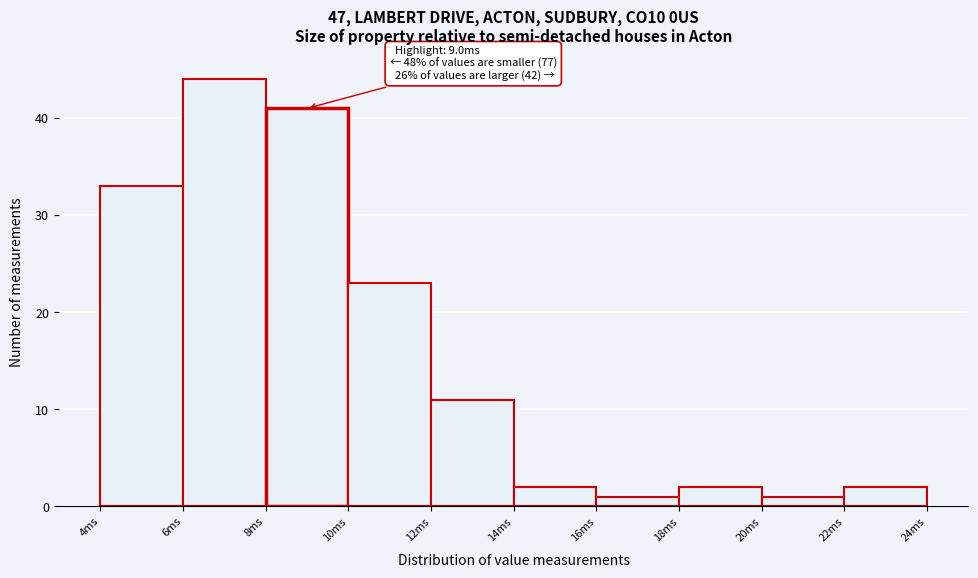

Over which range of the x-axis is the bar tallest?

6 to 8